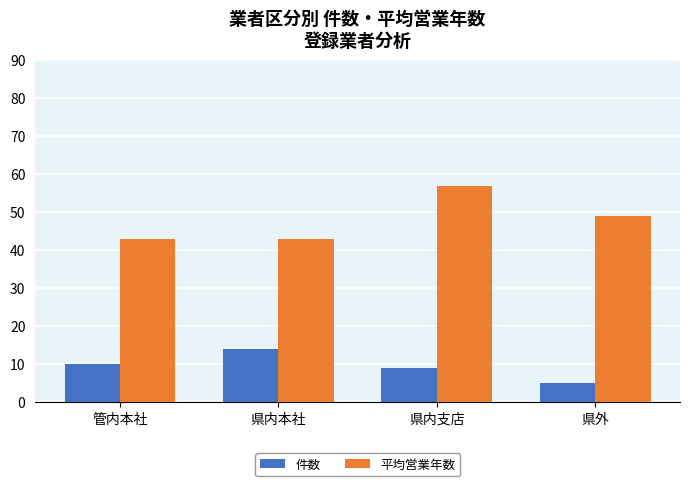

Reading left to right, list all the values displayed in this chart.

件数: 10	14	9	5
平均営業年数: 43	43	57	49